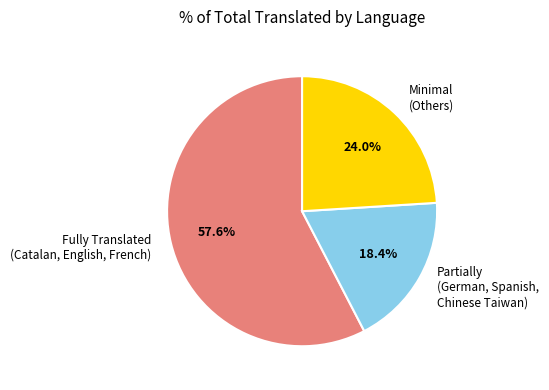

What percentage do Fully Translated (Catalan, English, French) and Partially (German, Spanish, Chinese Taiwan) together represent?

76.0%